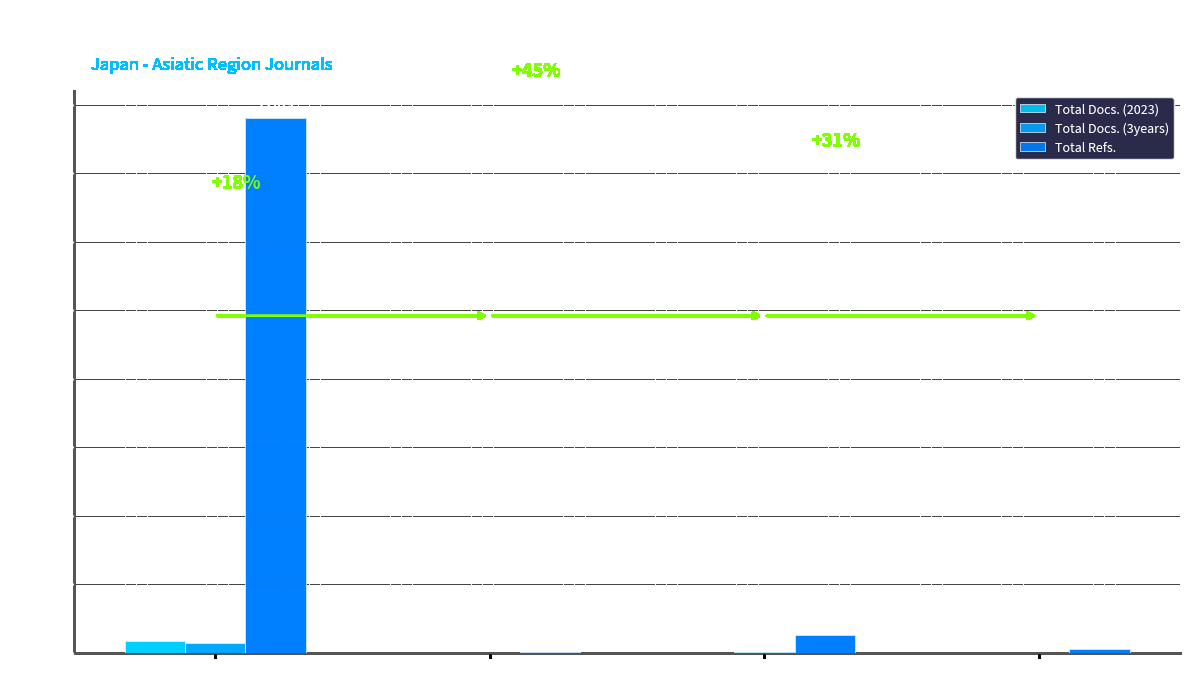

What is the sum of the Total Refs. values at Q4 (Rank 4) and Q3 (Rank 2)?

129